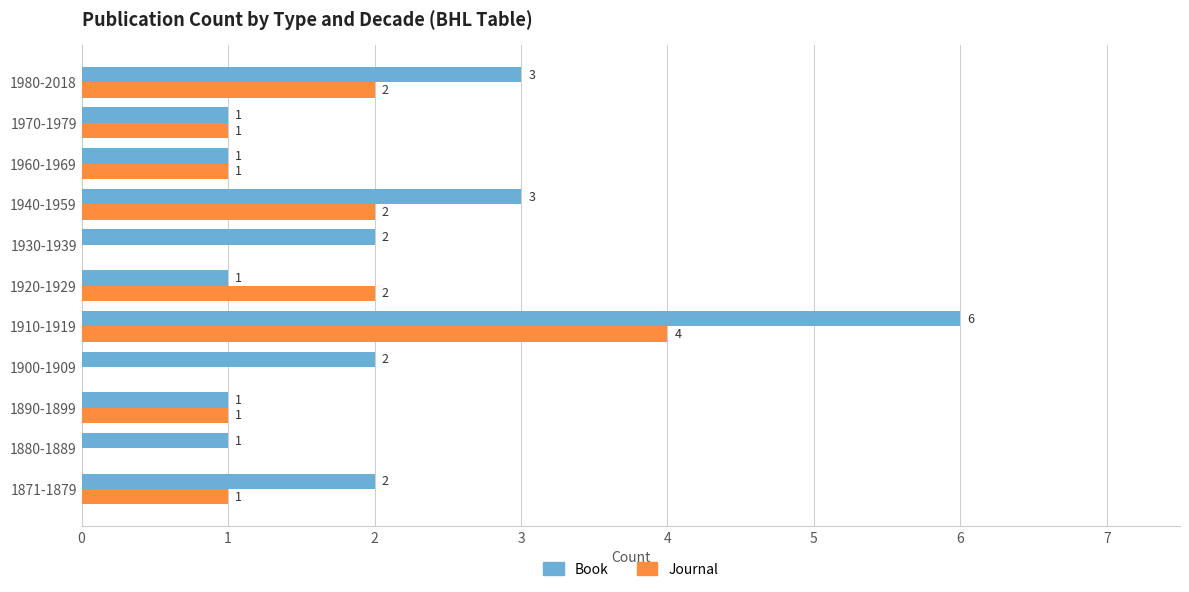

What is the sum of all Book values?

23